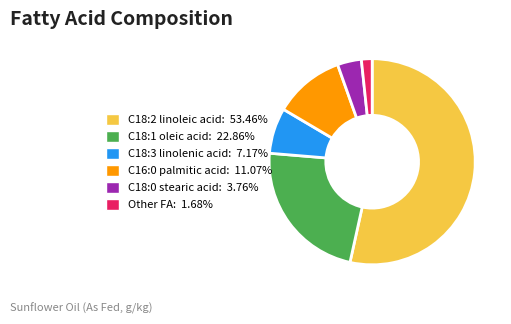

Approximately how many times larger is the value at C18:1 oleic acid compared to Other FA?

13.6